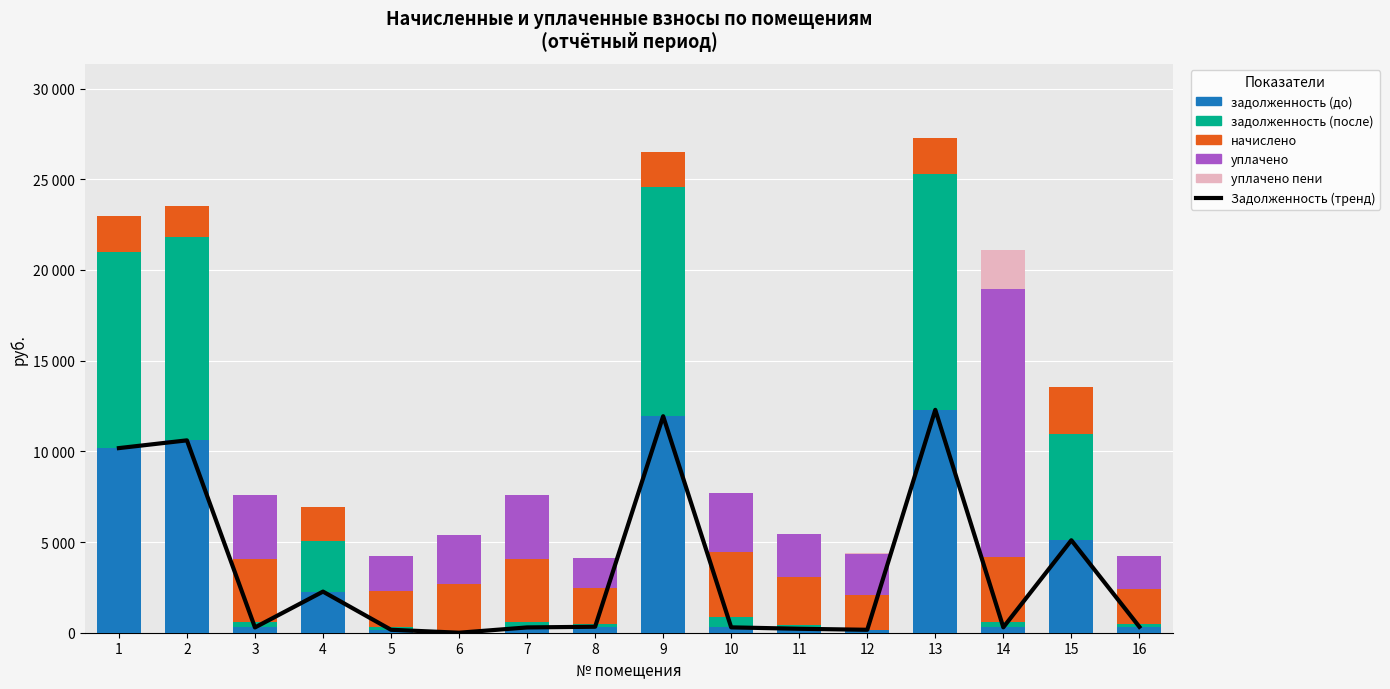

What is the average value of the уплачено пени series?

134.7